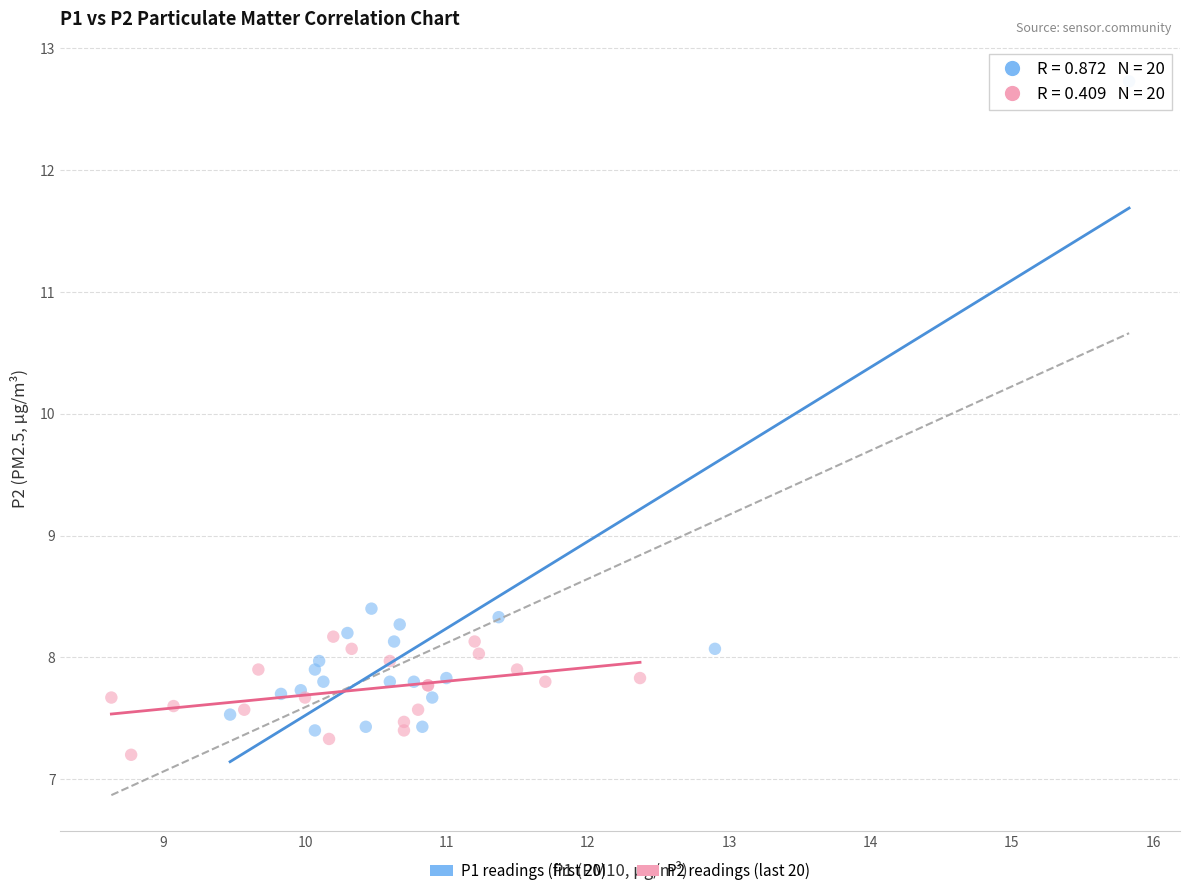

Which series reaches the maximum Y coordinate?

P1 readings (first 20)